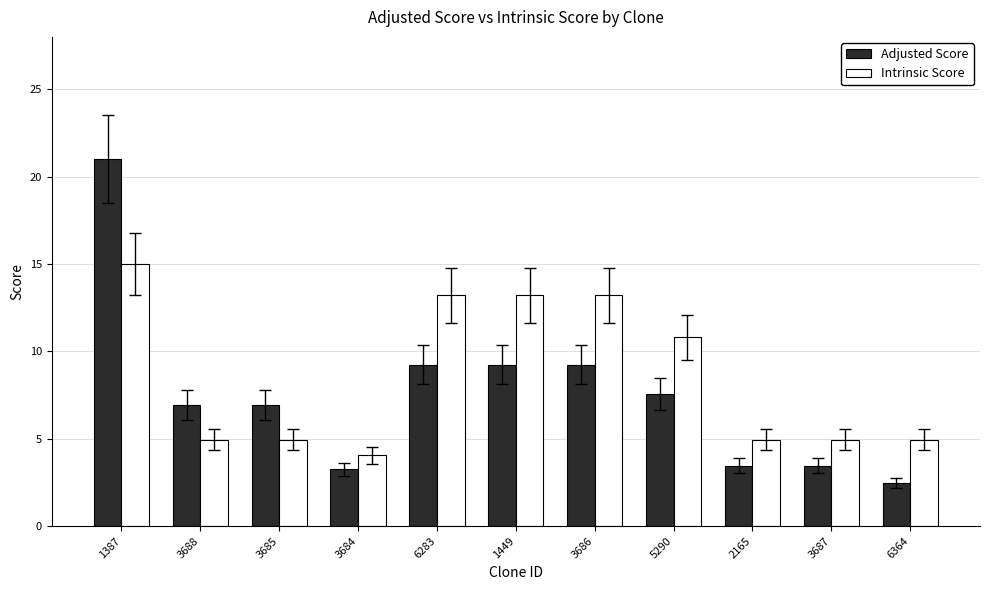

Rank the series by their maximum value, from highest to lowest.

Adjusted Score, Intrinsic Score